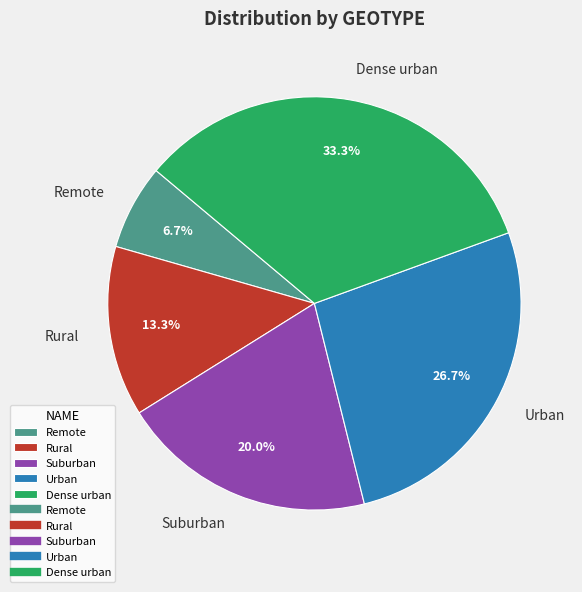

What is the largest slice in the pie chart?

Dense urban